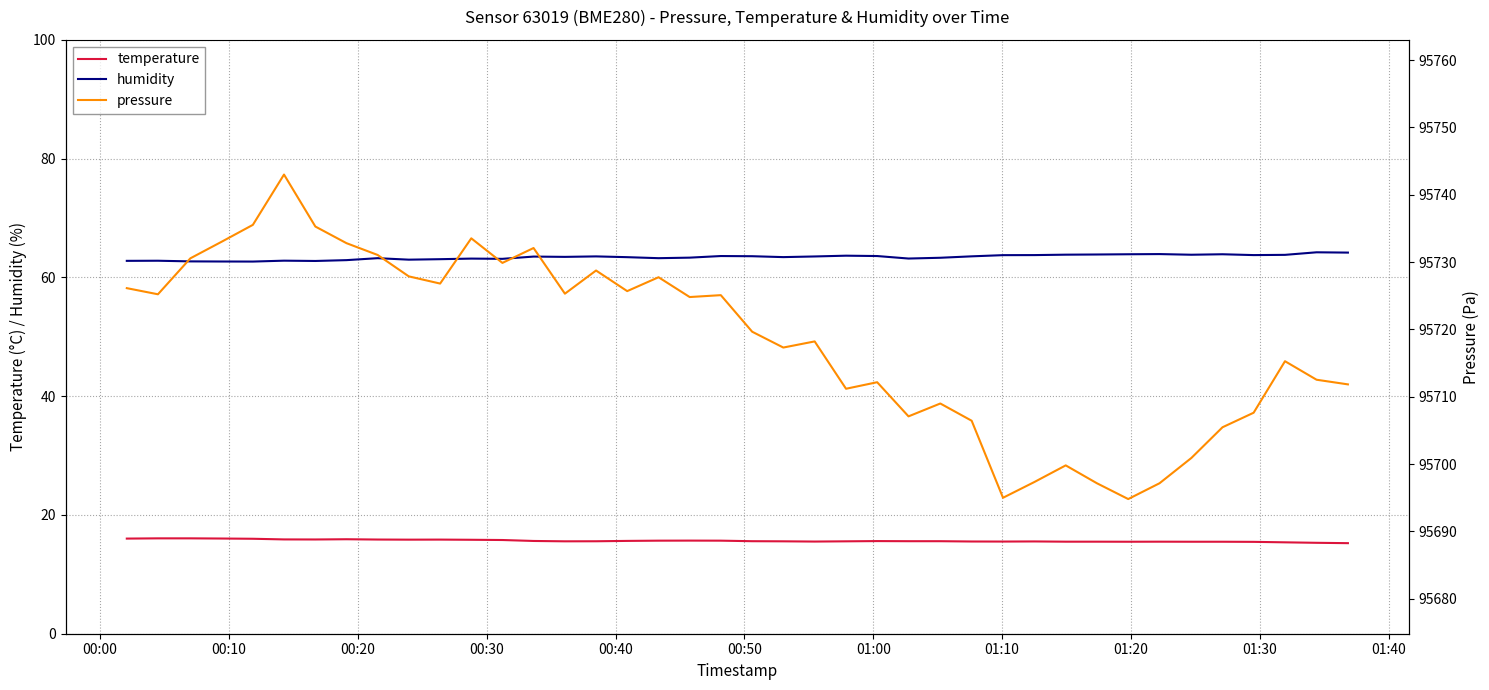

What is the maximum value for temperature?

16.1